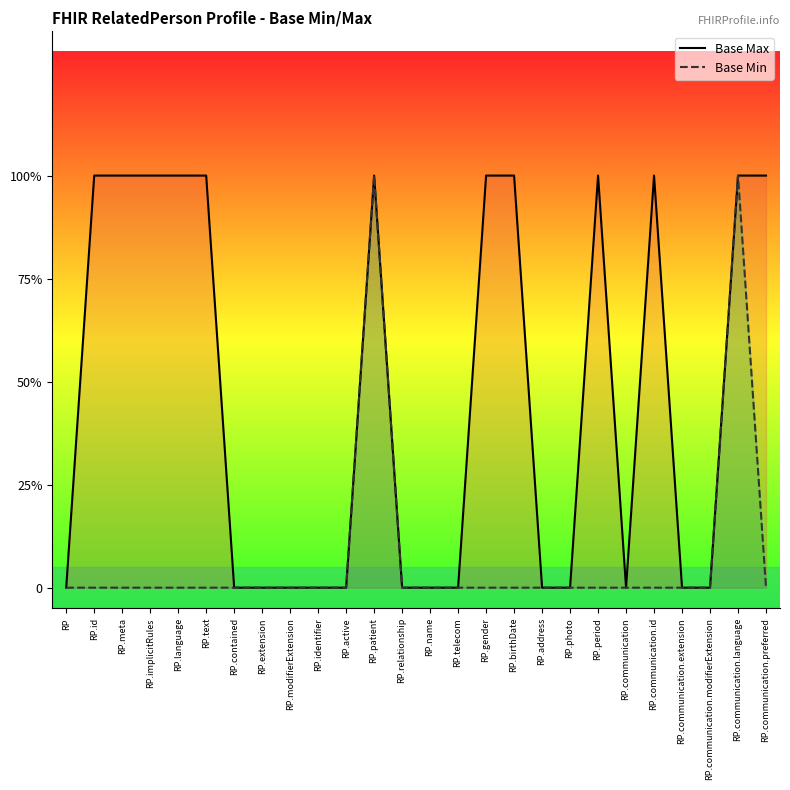

Rank the categories by Base Min value from highest to lowest.

RP.patient, RP.communication.language, RP, RP.id, RP.meta, RP.implicitRules, RP.language, RP.text, RP.contained, RP.extension, RP.modifierExtension, RP.identifier, RP.active, RP.relationship, RP.name, RP.telecom, RP.gender, RP.birthDate, RP.address, RP.photo, RP.period, RP.communication, RP.communication.id, RP.communication.extension, RP.communication.modifierExtension, RP.communication.preferred